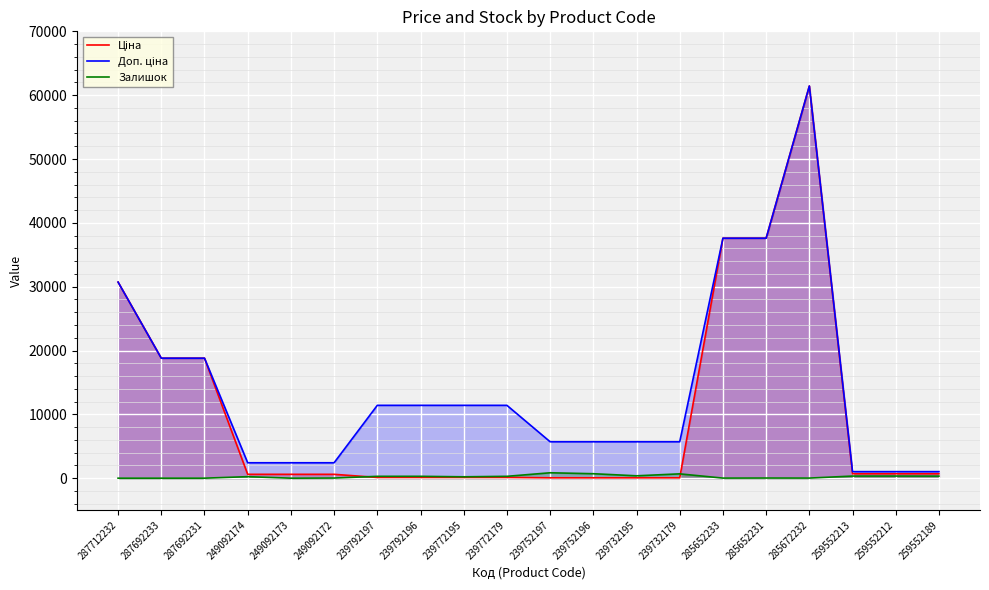

What is the sum of all Залишок values?

4966.0